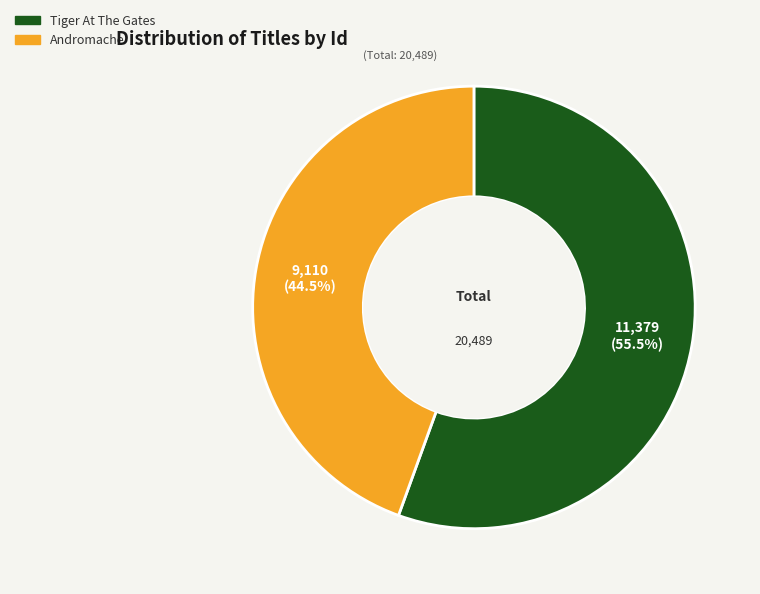

Rank the categories by value from lowest to highest.

Andromache, Tiger At The Gates